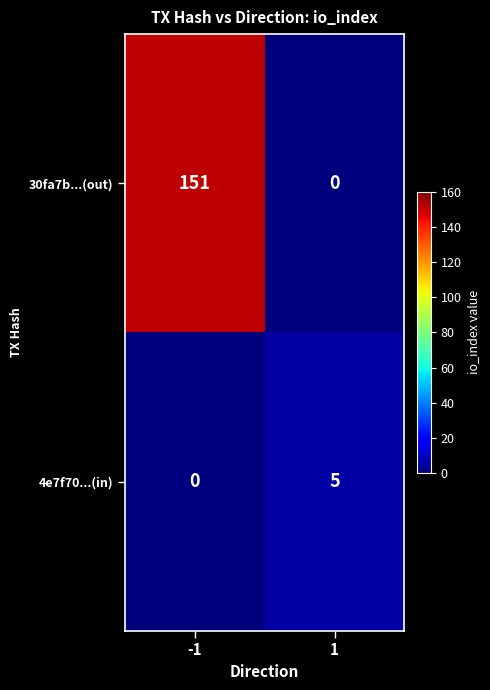

What is the difference between the highest and lowest values at 1?

5